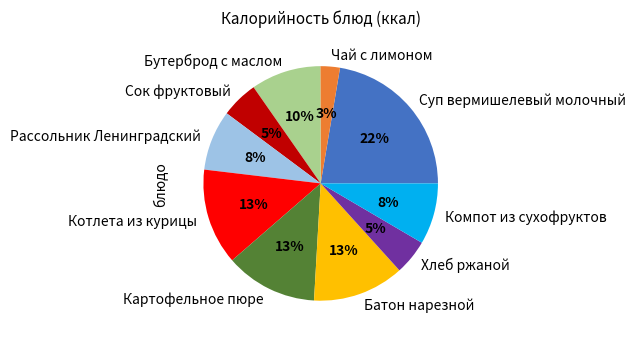

Does any single category account for the majority?

No